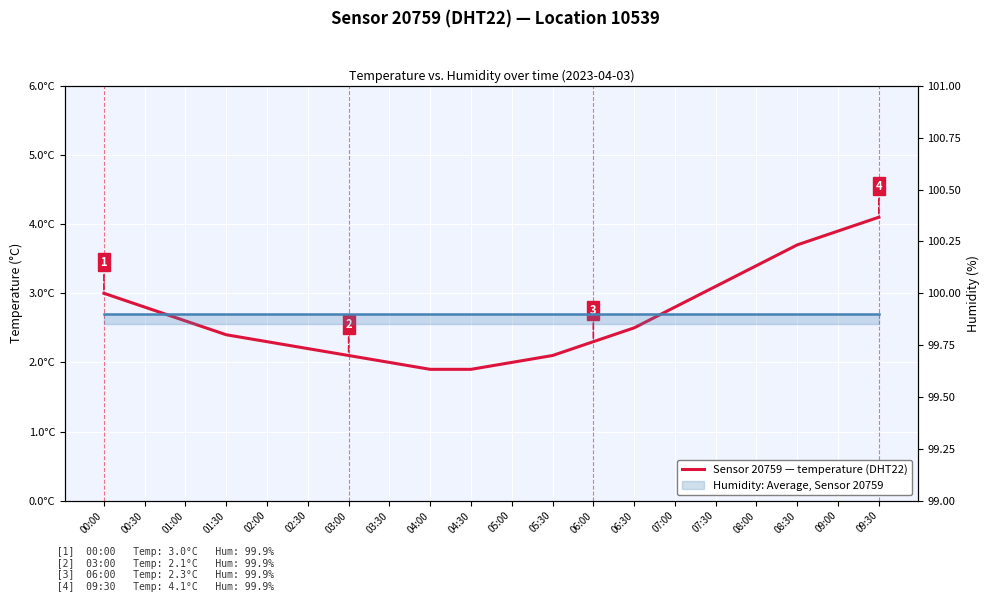

True or false: temperature and Humidity (%) cross at least once.

False